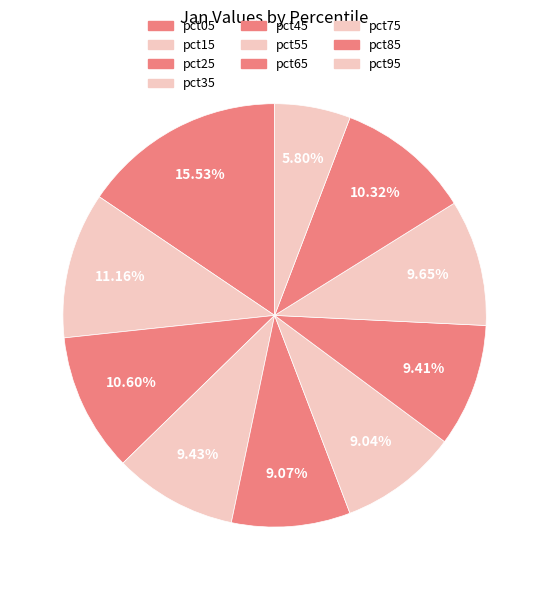

How many slices are in this pie chart?

10